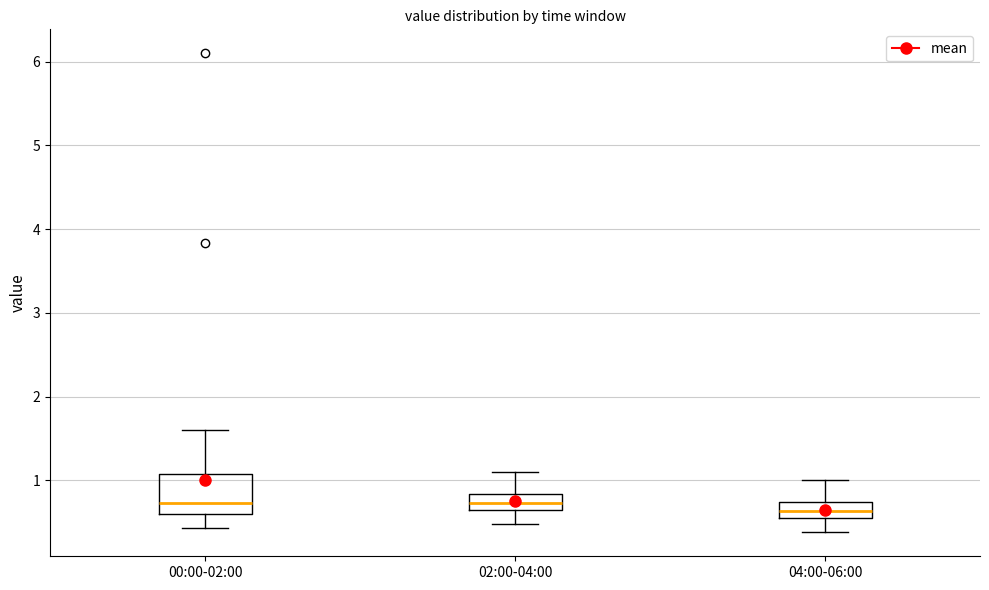

Reading left to right, transcribe this box plot: for each box, give where its median line is, the range the box spans, and where its two whiskers end, as read against the y-axis. The values are not printed on the chart, so give them approximately, as read against the axis.

00:00-02:00: median 0.7, box 0.6 to 1.1, whiskers 0.4 to 1.6
02:00-04:00: median 0.7, box 0.6 to 0.8, whiskers 0.5 to 1.1
04:00-06:00: median 0.6, box 0.5 to 0.7, whiskers 0.4 to 1.0